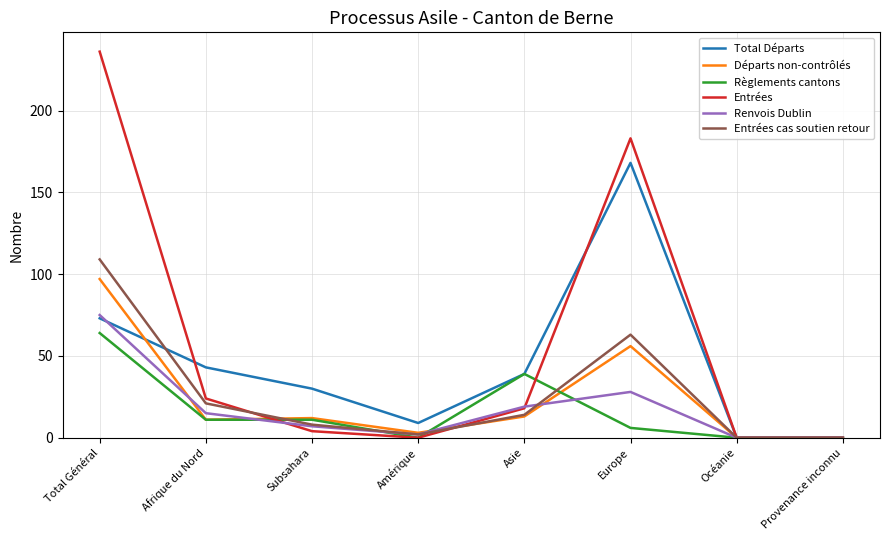

What position from the left is Océanie?

7